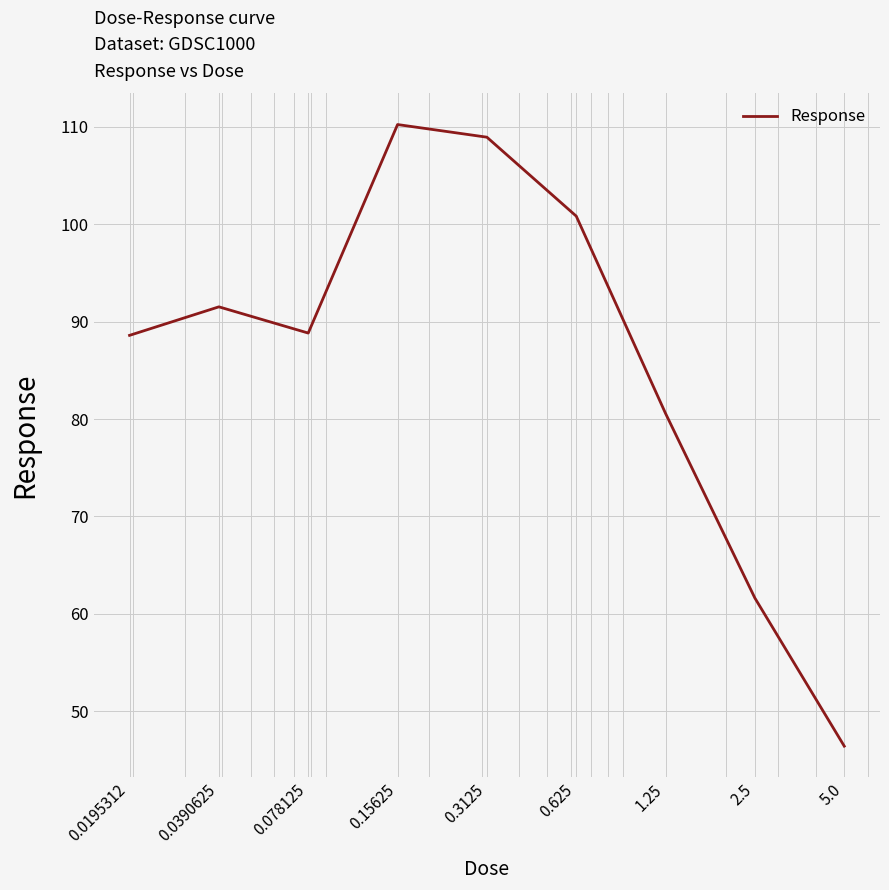

What is the difference between the maximum and minimum values?

63.8